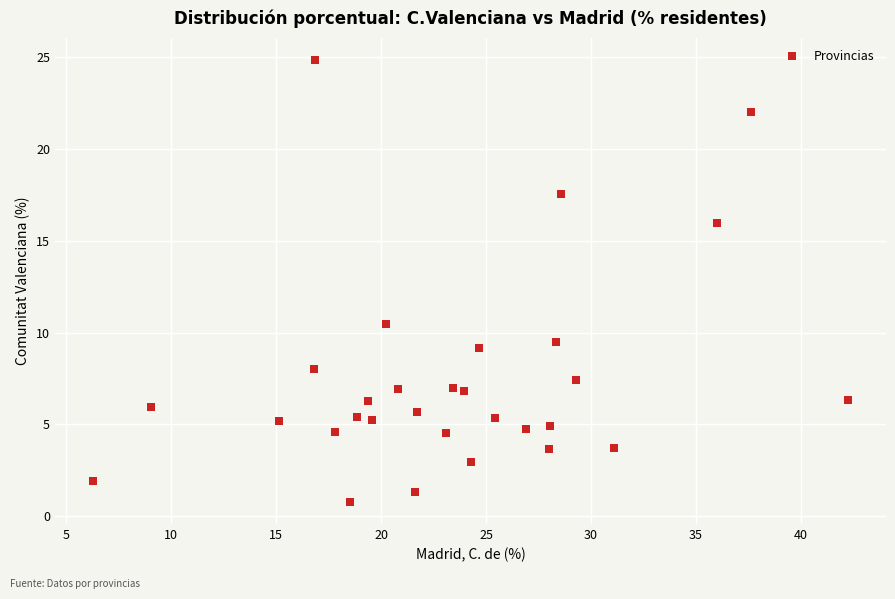

What is the range of Y values (max minus min)?

24.0